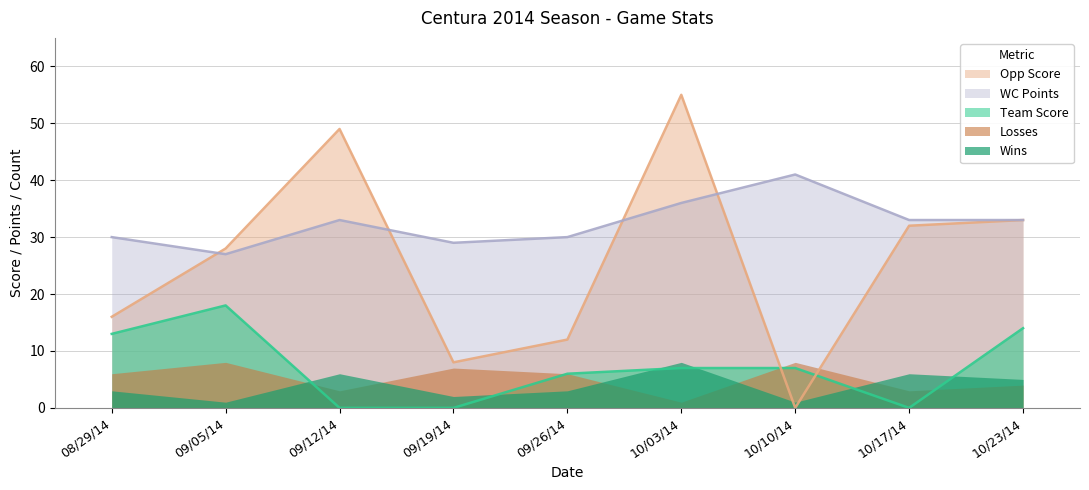

True or false: Opp Score has a value of 0 at 10/10/14.

True